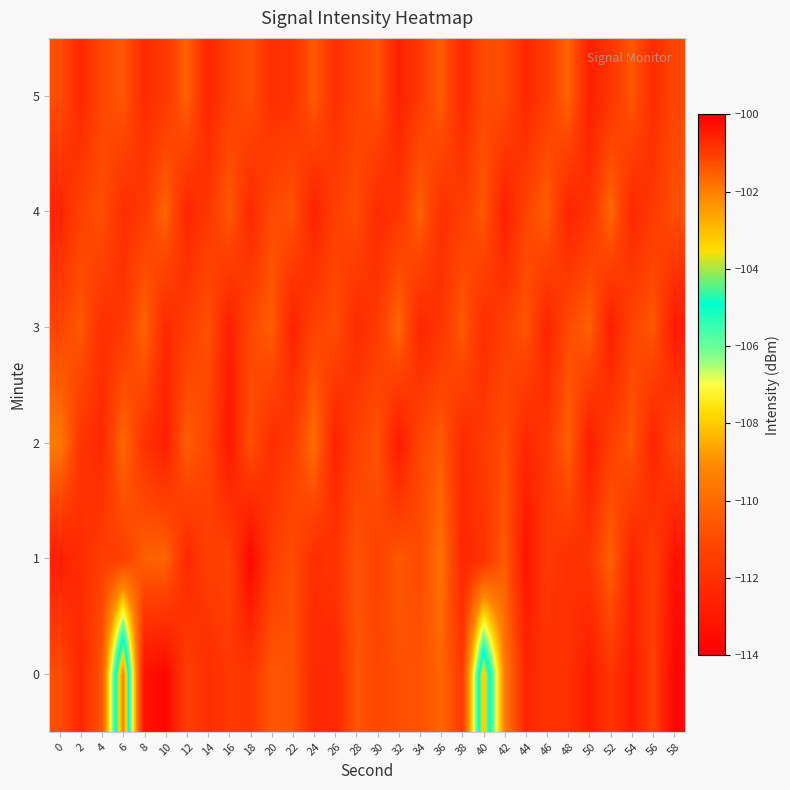

What is the spread (max minus min) of values at 8?

3.0